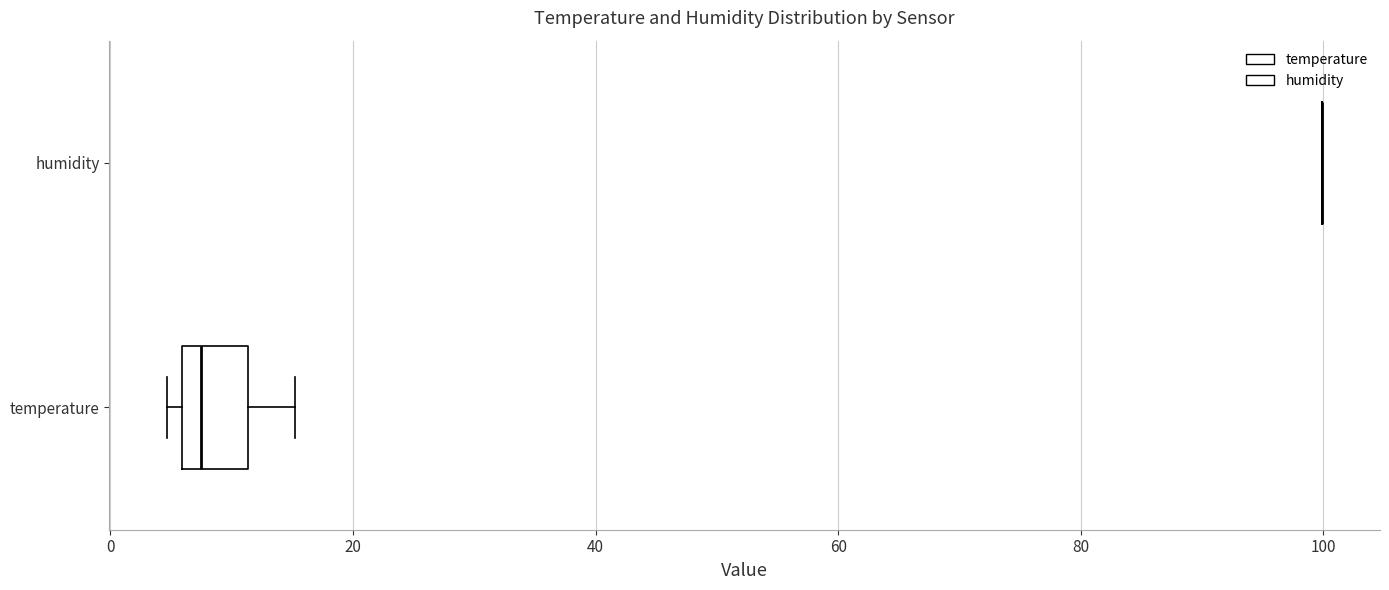

Which box is the widest, from its left edge to its right edge?

temperature